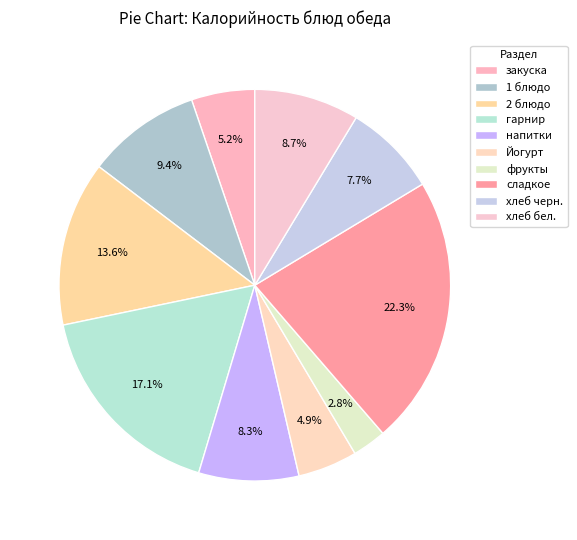

The хлеб черн. slice represents 8% of the pie. True or false?

True